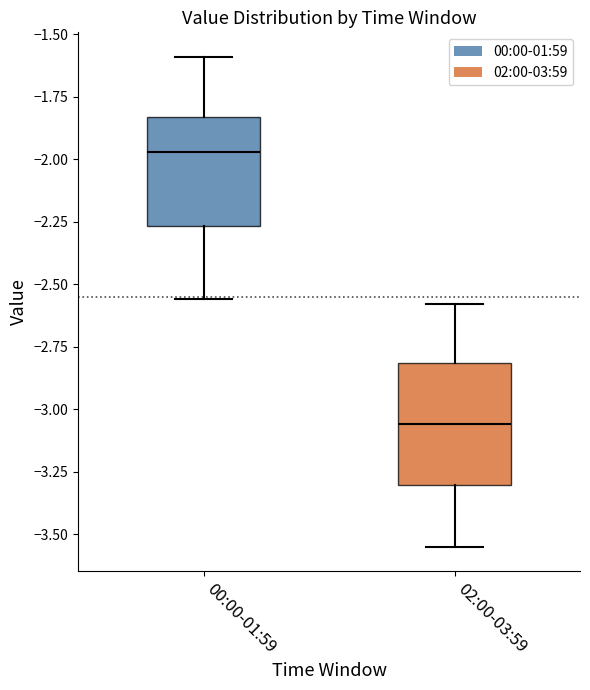

Comparing the boxes themselves (not the whiskers), which one is the tallest?

02:00-03:59